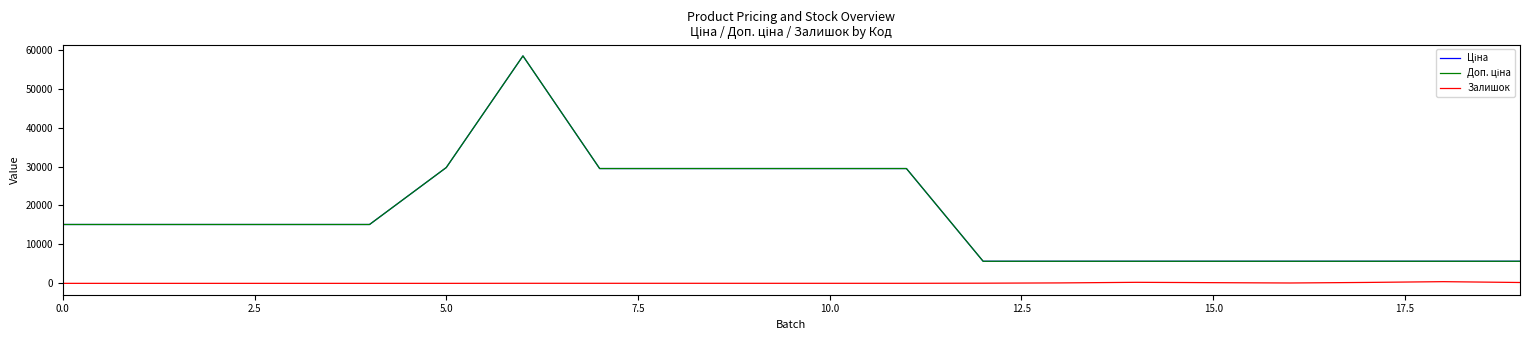

True or false: Ціна and Залишок cross at least once.

False